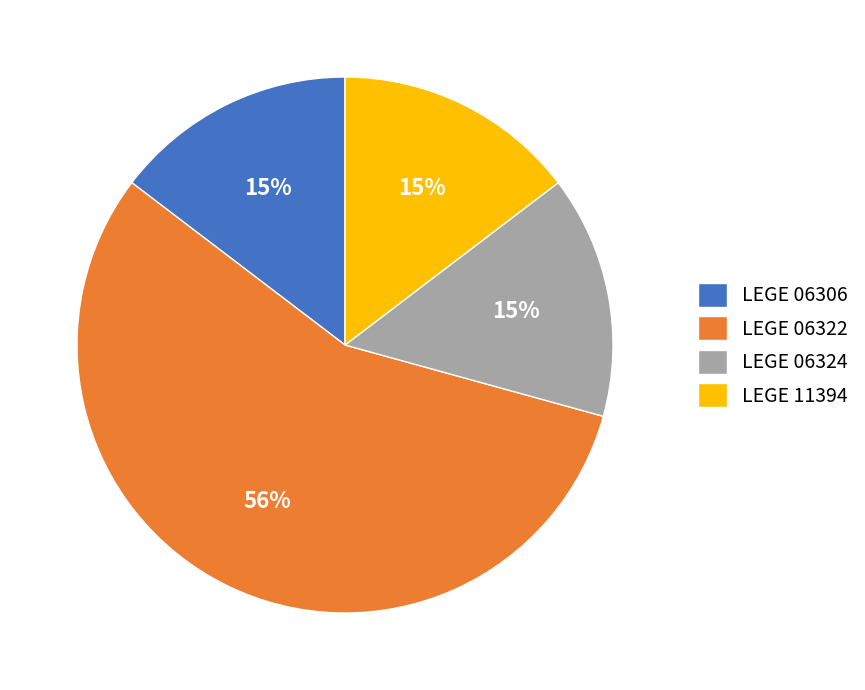

How many segments does this pie chart have?

4